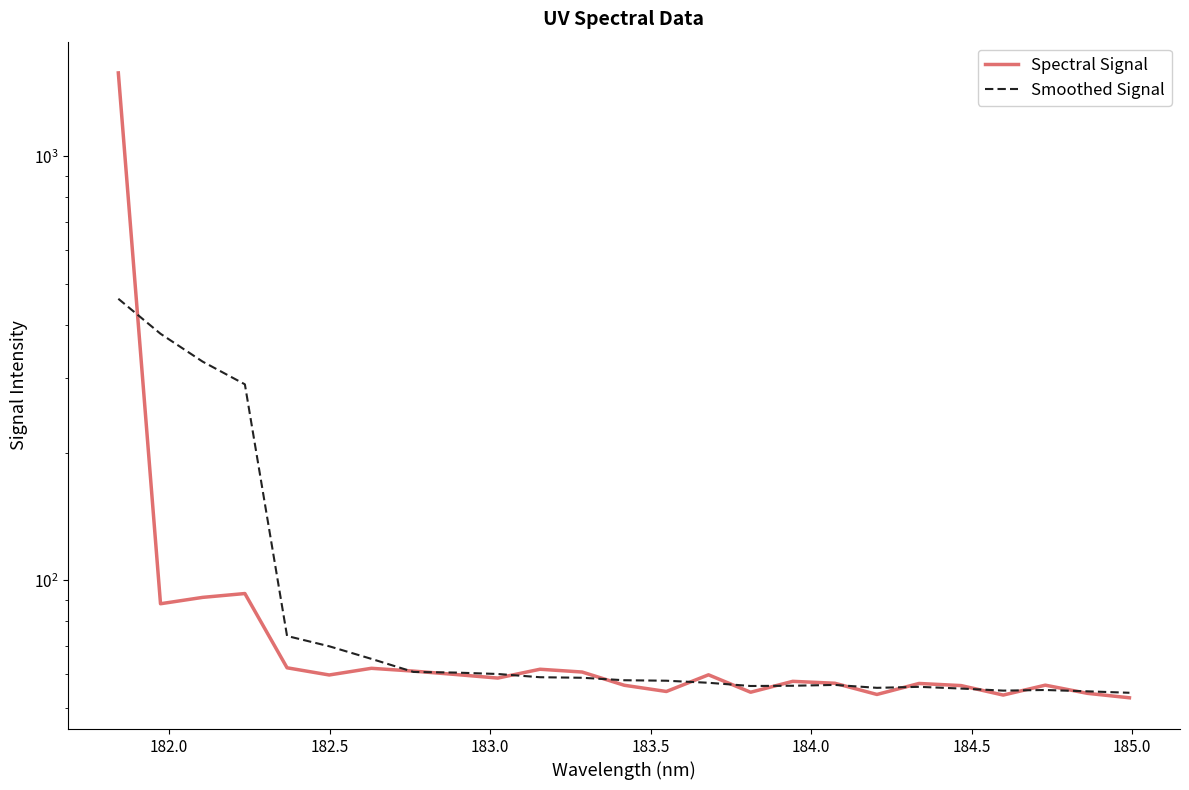

What is the difference between the maximum and minimum values in the Spectral Signal series?

1519.3